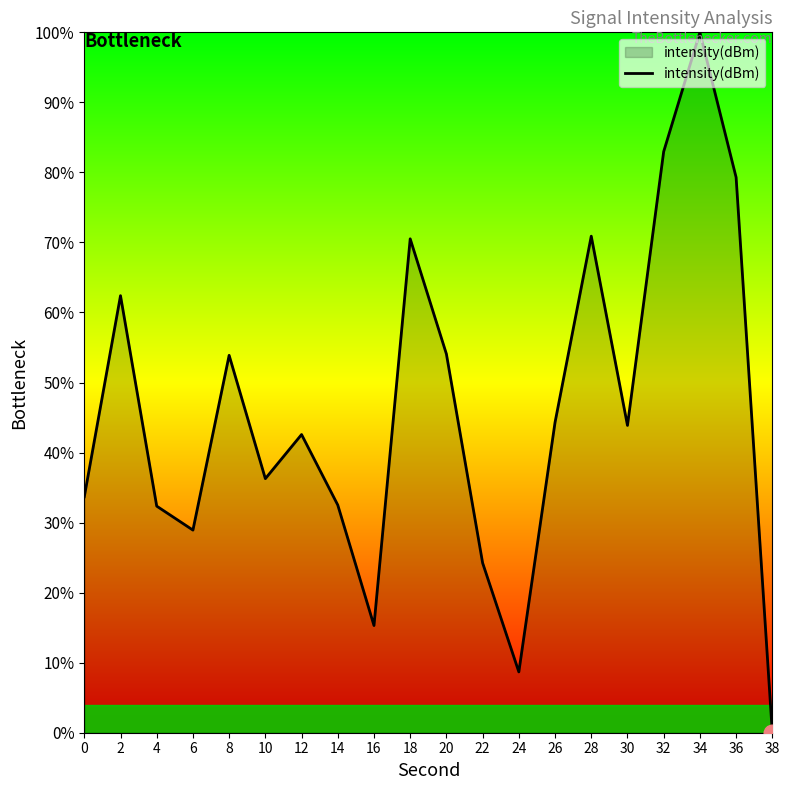

Does the chart display data point markers on the line(s)?

No